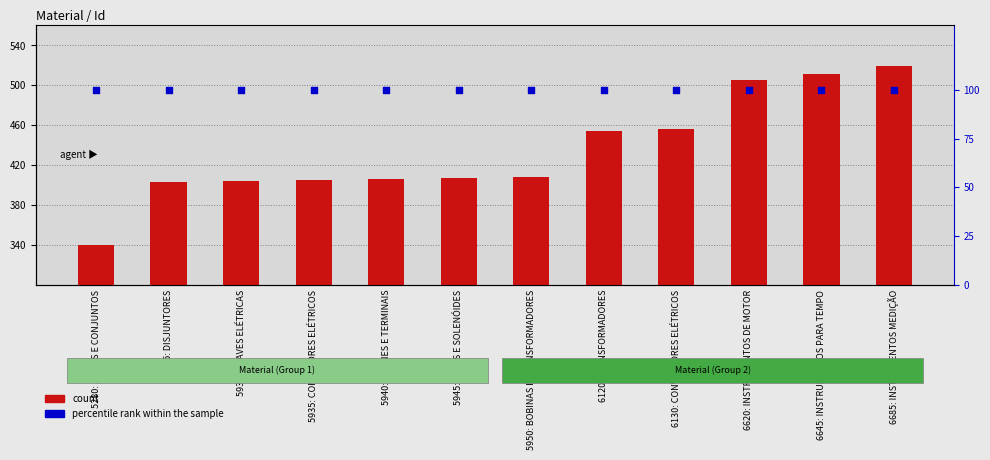

Is the value of percentile rank within the sample at 5925: DISJUNTORES greater than the value of count at 5935: CONECTORES ELÉTRICOS?

No